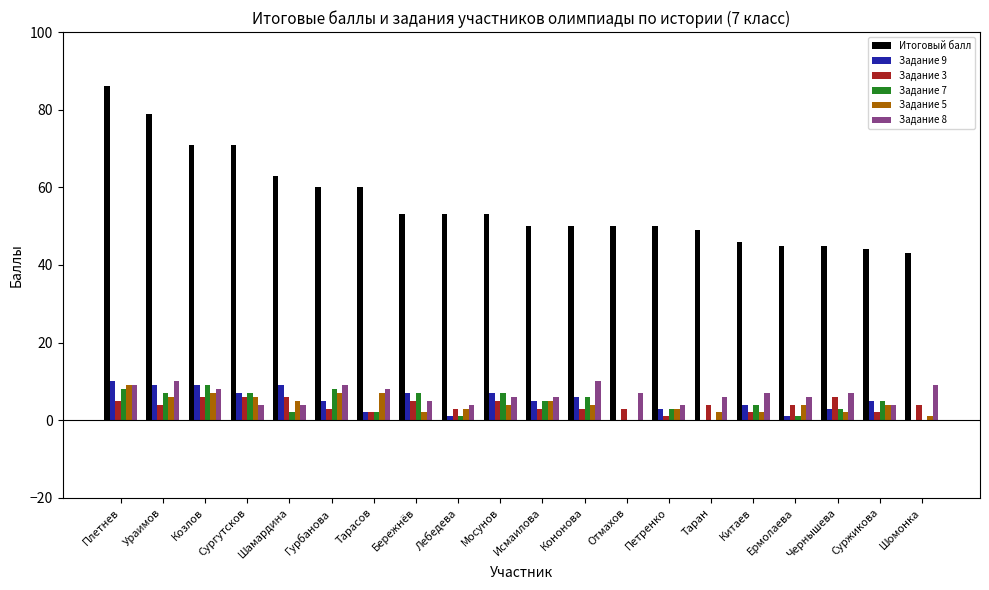

Which series has the largest total across all categories?

Итоговый балл